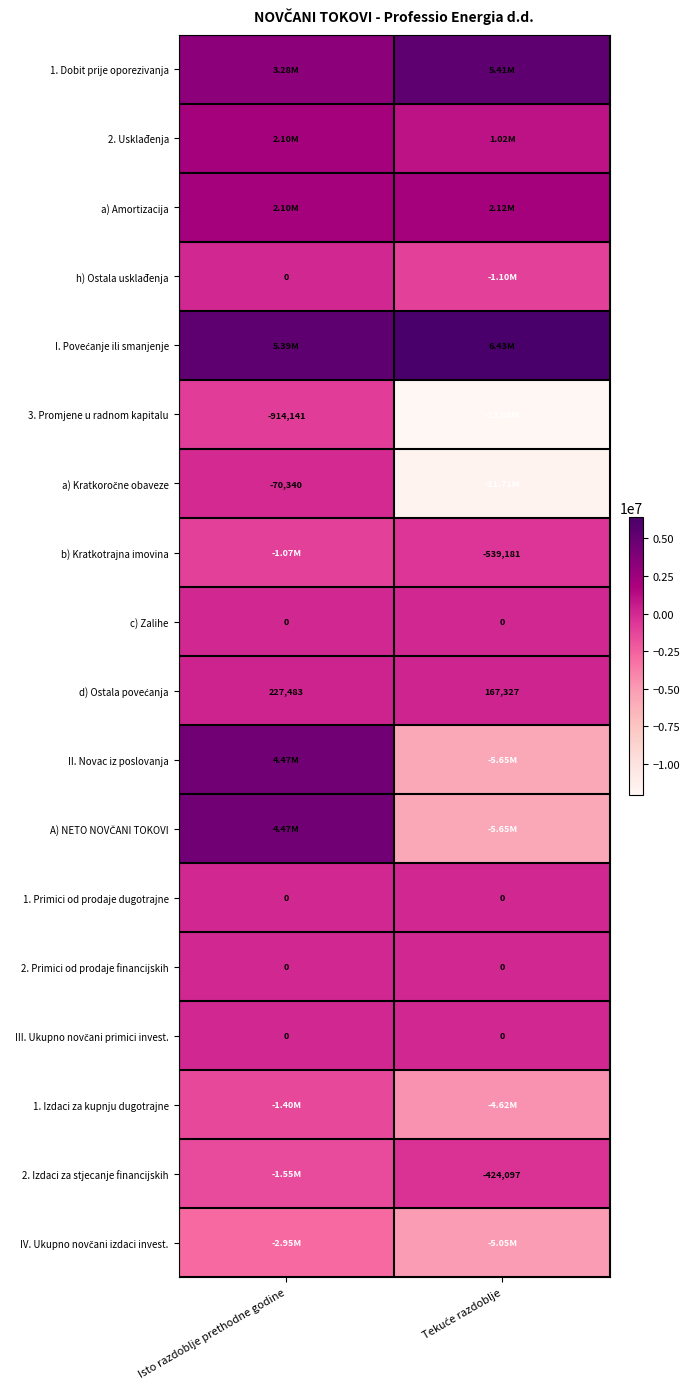

What is the maximum value for a) Amortizacija?

2116890